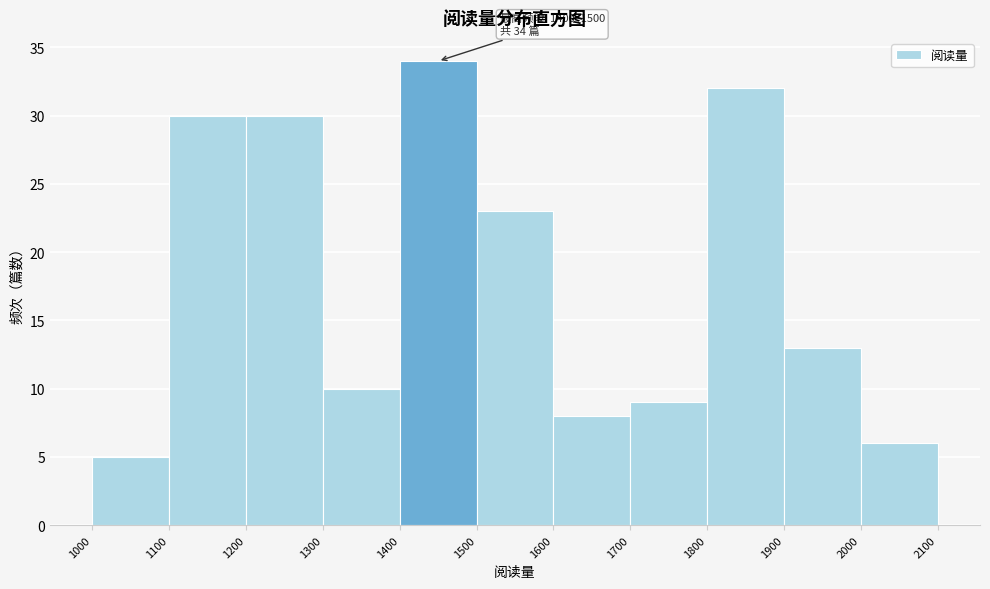

Over which range of the x-axis is the bar tallest?

1400 to 1500